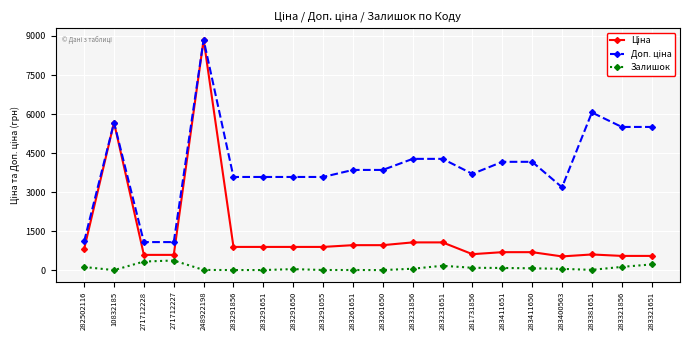

The Залишок series shows 7.0 at 283291651. True or false?

True